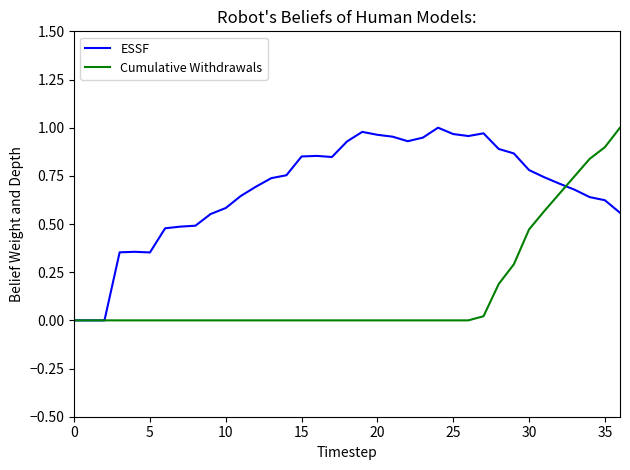

What is the average value of the Cumulative Withdrawals series?

0.2